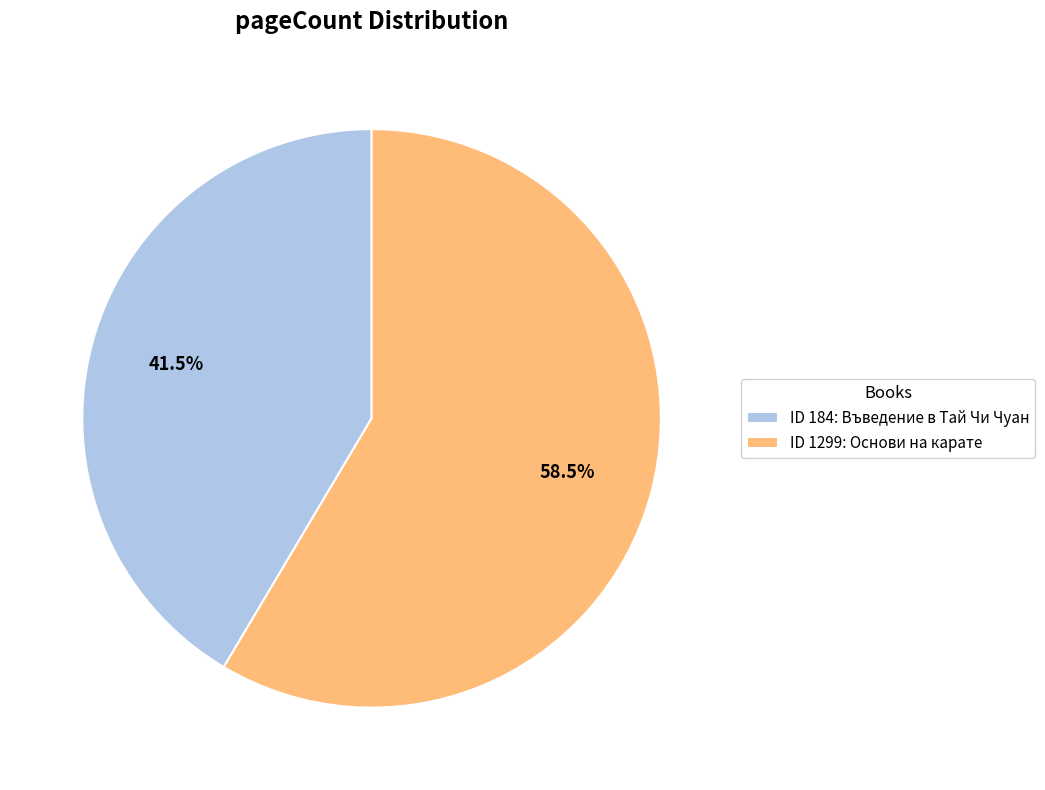

Count the number of slices in the pie.

2